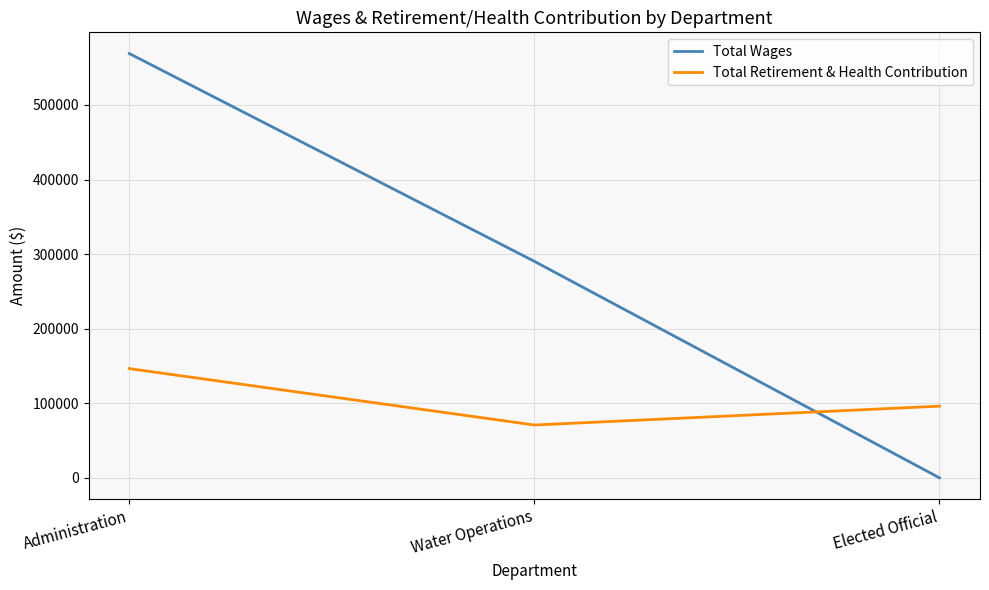

Which series has the largest total across all categories?

Total Wages